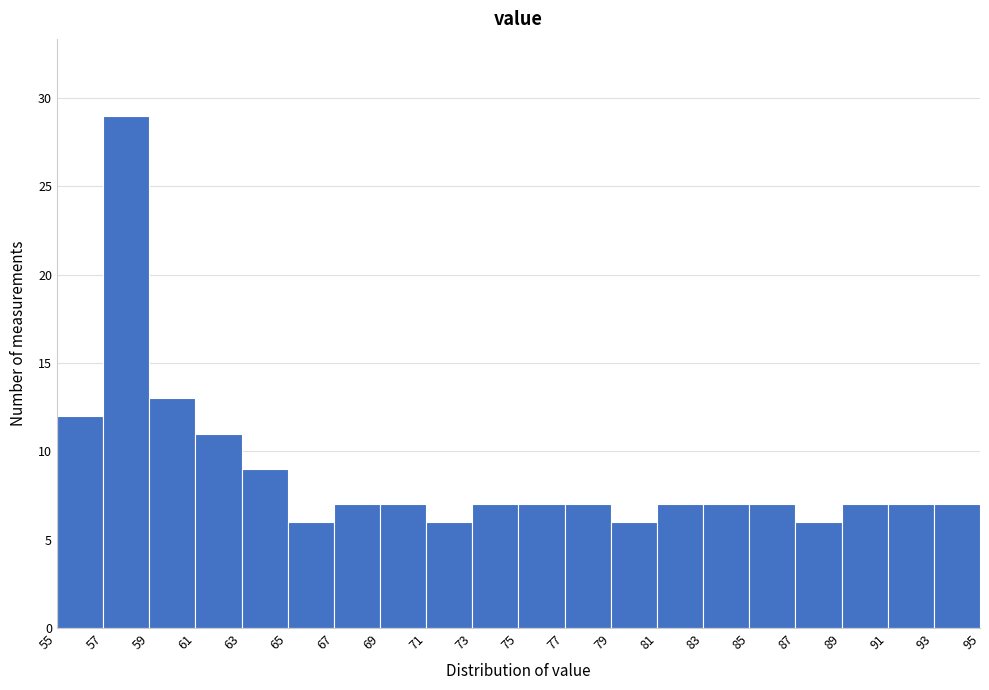

Reading left to right, list every bar in this chart as the range it spans on the x-axis followed by its height. The values are not printed on the chart, so give them approximately, as read against the axis.

55 to 57: 12
57 to 59: 29
59 to 61: 13
61 to 63: 11
63 to 65: 9
65 to 67: 6
67 to 69: 7
69 to 71: 7
71 to 73: 6
73 to 75: 7
75 to 77: 7
77 to 79: 7
79 to 81: 6
81 to 83: 7
83 to 85: 7
85 to 87: 7
87 to 89: 6
89 to 91: 7
91 to 93: 7
93 to 95: 7